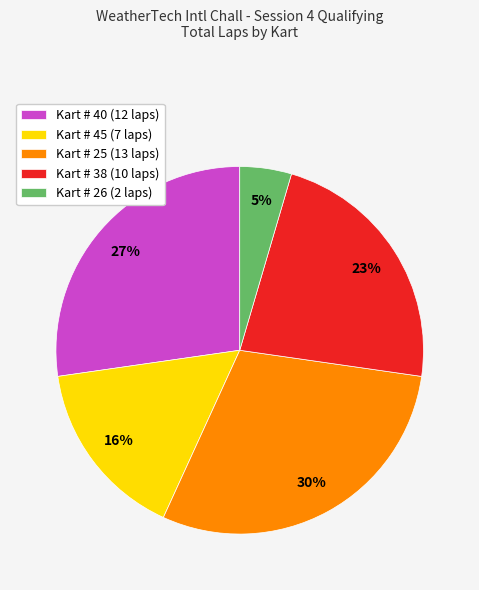

How many slices are in this pie chart?

5